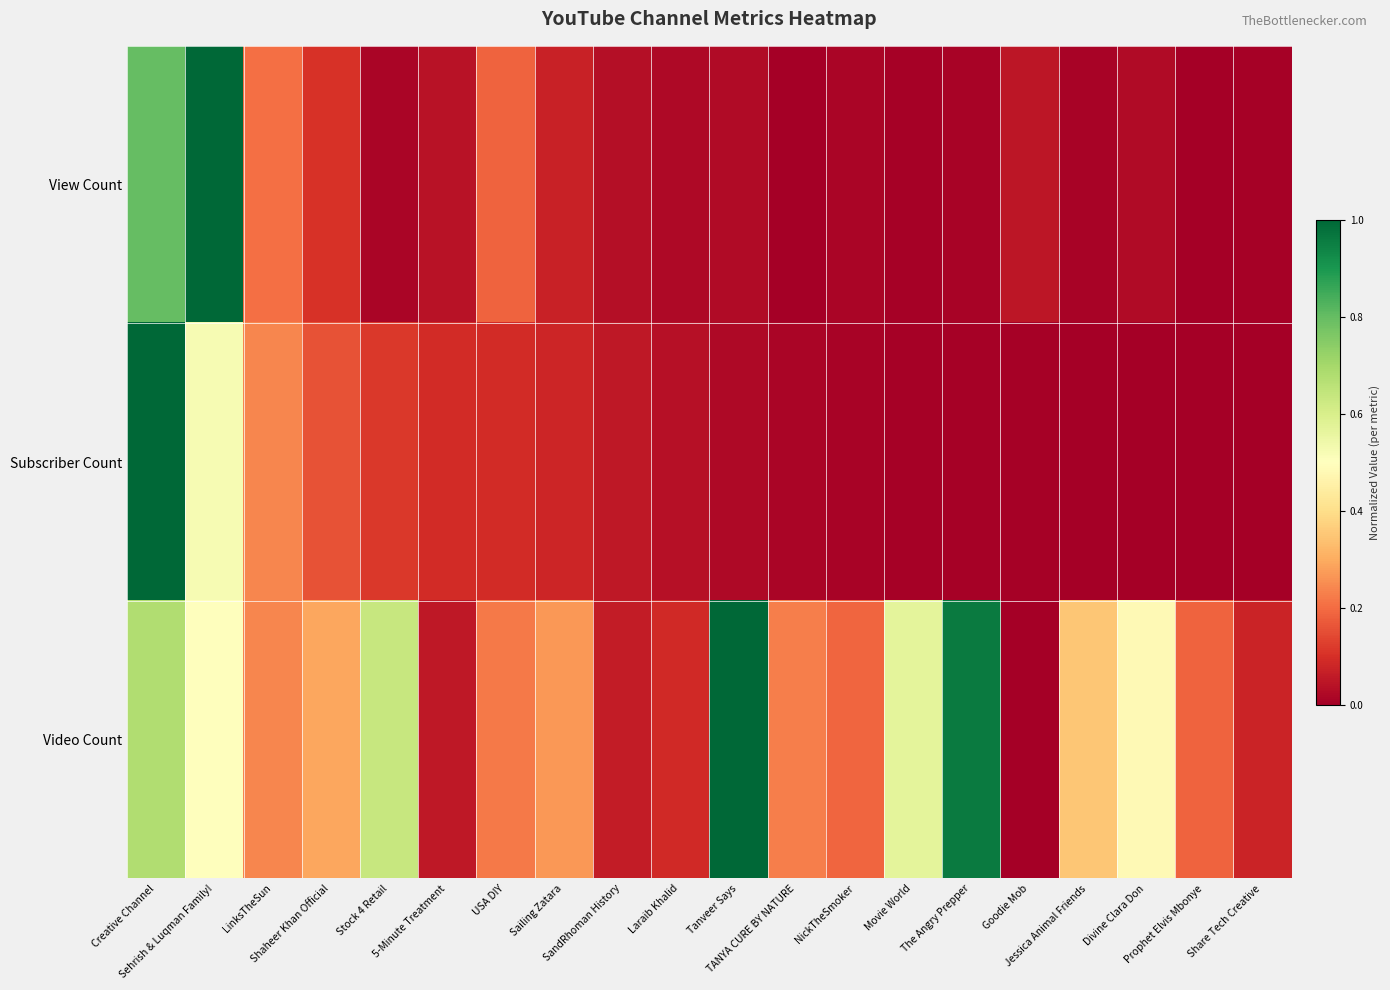

Reading left to right, extract all data points from this chart.

View Count: Creative Channel=0.8	Sehrish & Luqman Family!=1.0	LinksTheSun=0.2	Shaheer Khan Official=0.1	Stock 4 Retail=0.0	5-Minute Treatment=0.0	USA DIY=0.2	Sailing Zatara=0.1	SandRhoman History=0.0	Laraib Khalid=0.0	Tanveer Says=0.0	TANYA CURE BY NATURE=0.0	NickTheSmoker=0.0	Movie World=0.0	The Angry Prepper=0.0	Goodie Mob=0.0	Jessica Animal Friends=0.0	Divine Clara Don=0.0	Prophet Elvis Mbonye=0.0	Share Tech Creative=0.0
Subscriber Count: Creative Channel=1.0	Sehrish & Luqman Family!=0.5	LinksTheSun=0.2	Shaheer Khan Official=0.2	Stock 4 Retail=0.1	5-Minute Treatment=0.1	USA DIY=0.1	Sailing Zatara=0.1	SandRhoman History=0.1	Laraib Khalid=0.0	Tanveer Says=0.0	TANYA CURE BY NATURE=0.0	NickTheSmoker=0.0	Movie World=0.0	The Angry Prepper=0.0	Goodie Mob=0.0	Jessica Animal Friends=0.0	Divine Clara Don=0.0	Prophet Elvis Mbonye=0.0	Share Tech Creative=0.0
Video Count: Creative Channel=0.7	Sehrish & Luqman Family!=0.5	LinksTheSun=0.2	Shaheer Khan Official=0.3	Stock 4 Retail=0.6	5-Minute Treatment=0.1	USA DIY=0.2	Sailing Zatara=0.3	SandRhoman History=0.1	Laraib Khalid=0.1	Tanveer Says=1.0	TANYA CURE BY NATURE=0.2	NickTheSmoker=0.2	Movie World=0.6	The Angry Prepper=1.0	Goodie Mob=0.0	Jessica Animal Friends=0.3	Divine Clara Don=0.5	Prophet Elvis Mbonye=0.2	Share Tech Creative=0.1